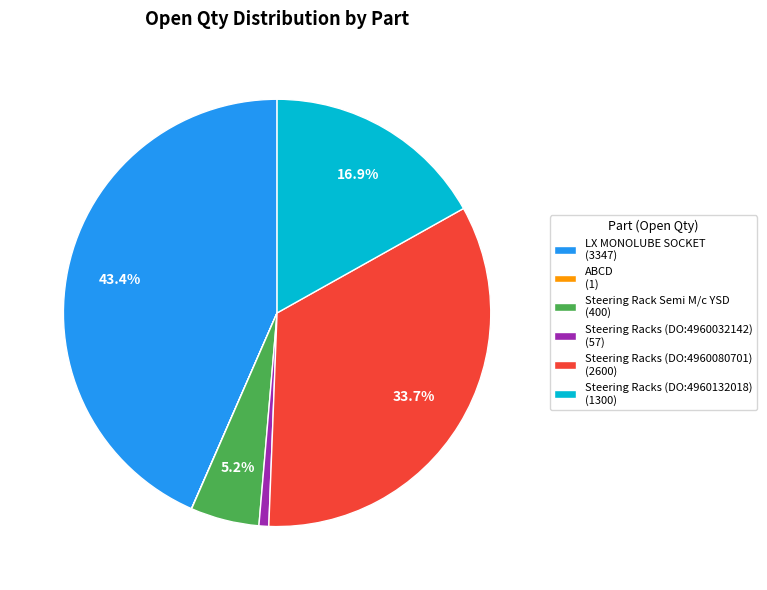

Does any single category account for the majority?

No